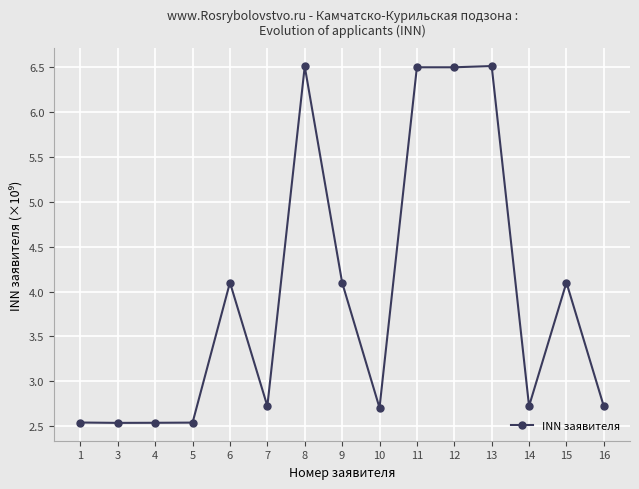

What is the value of the 7th point from the left?

6.5